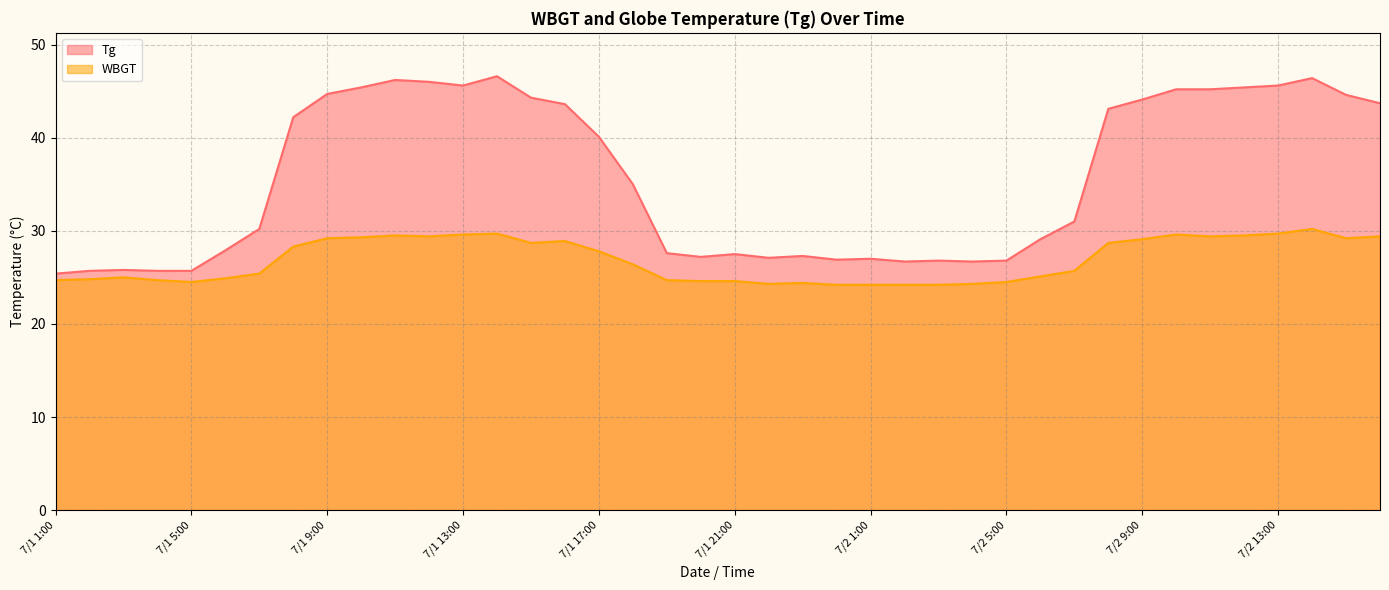

What is the spread (max minus min) of values at 7/1 8:00?

13.9